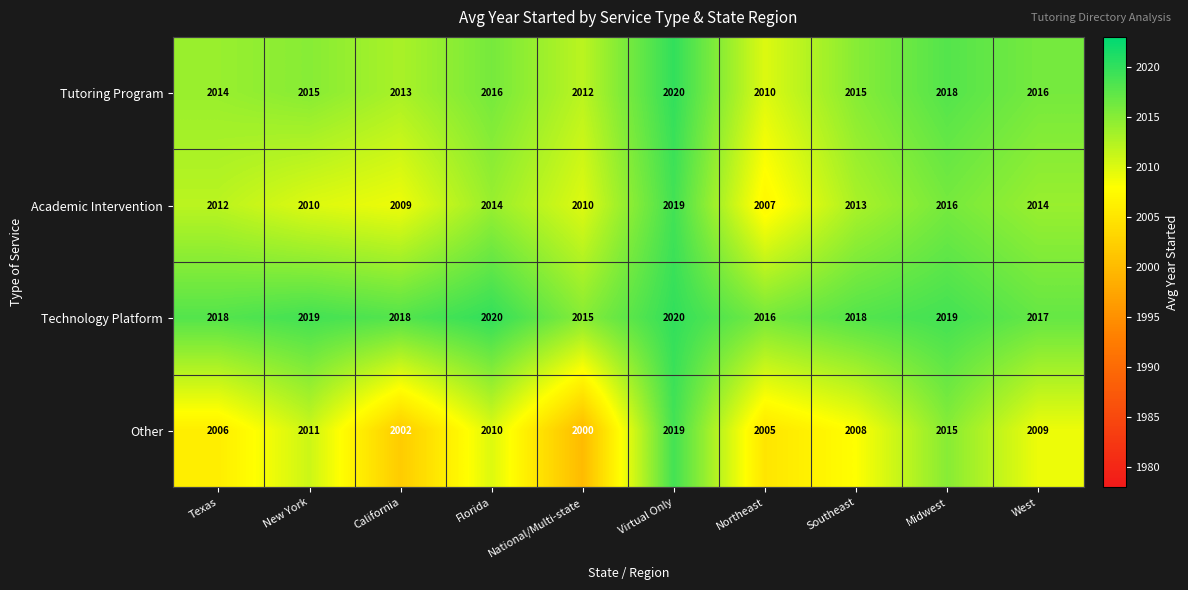

Which series has the largest total across all categories?

Technology Platform